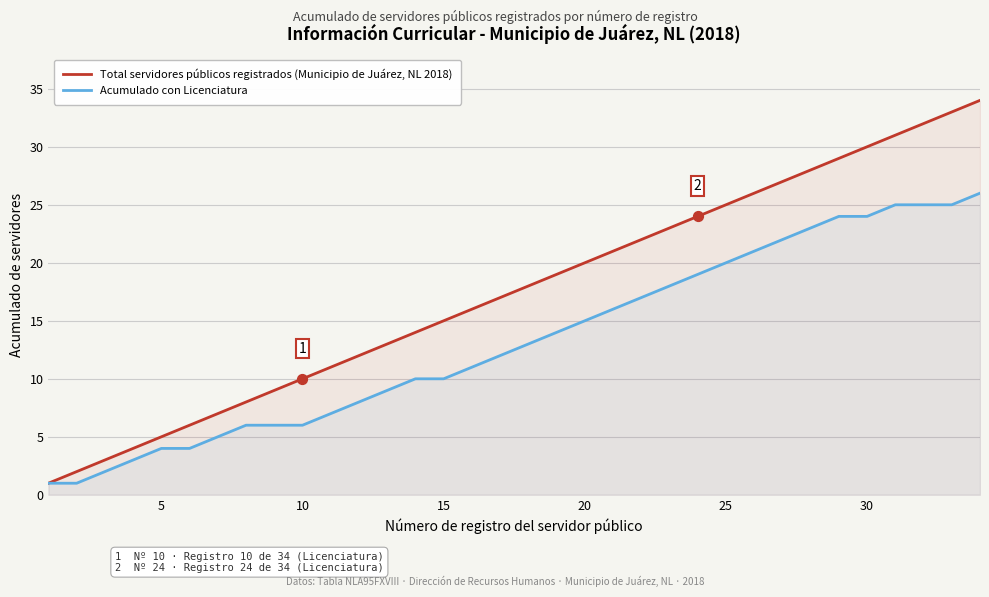

Which series reaches the maximum Y coordinate?

Total servidores públicos registrados (Municipio de Juárez, NL 2018)